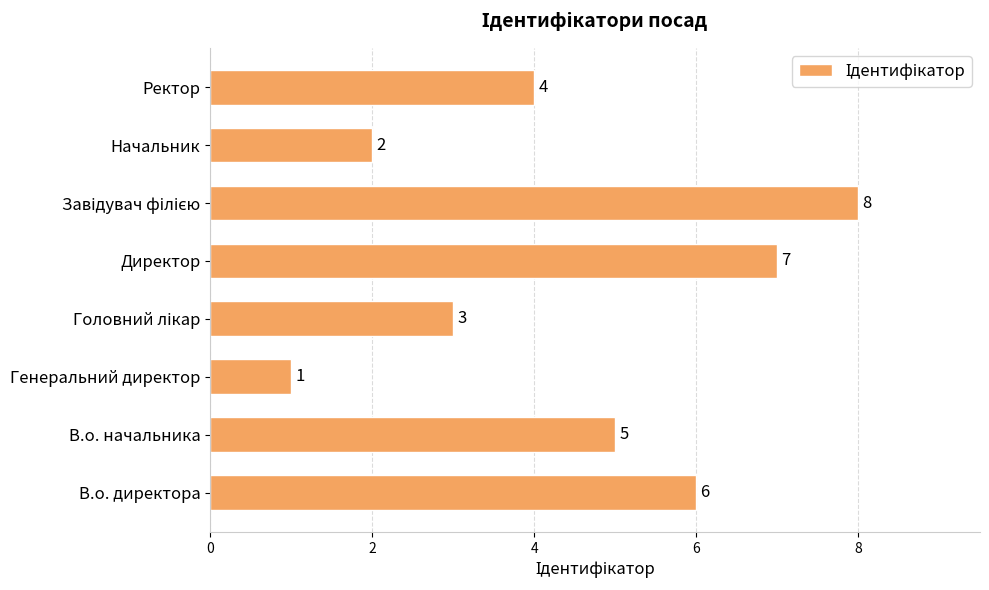

What is the difference between the maximum and minimum values?

7